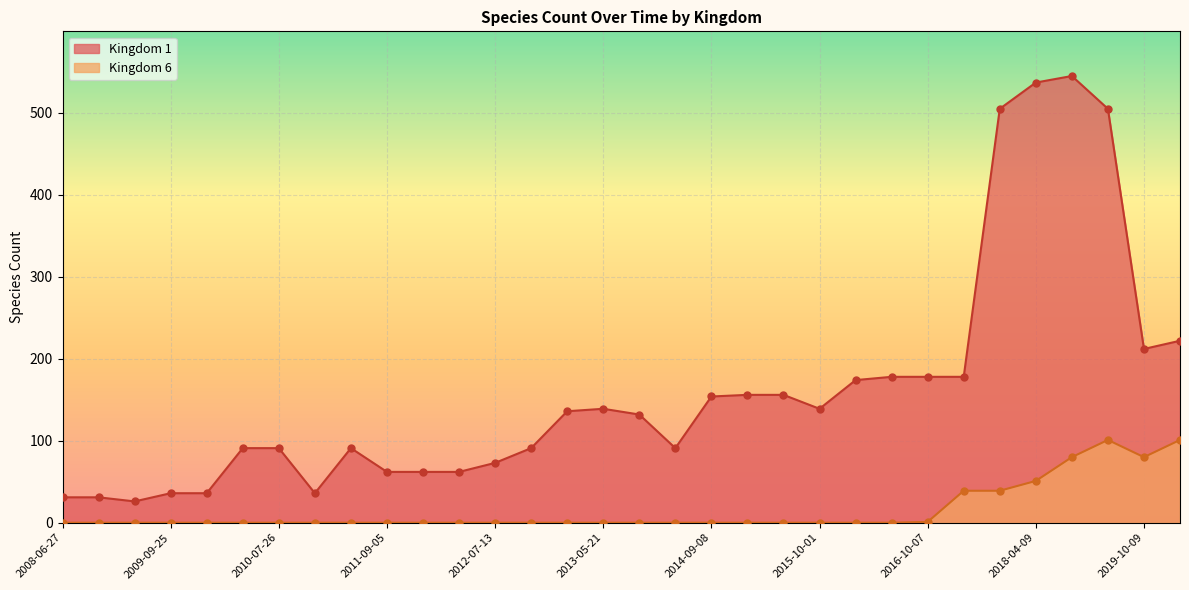

What are all the series names shown in the legend?

Kingdom 1, Kingdom 6